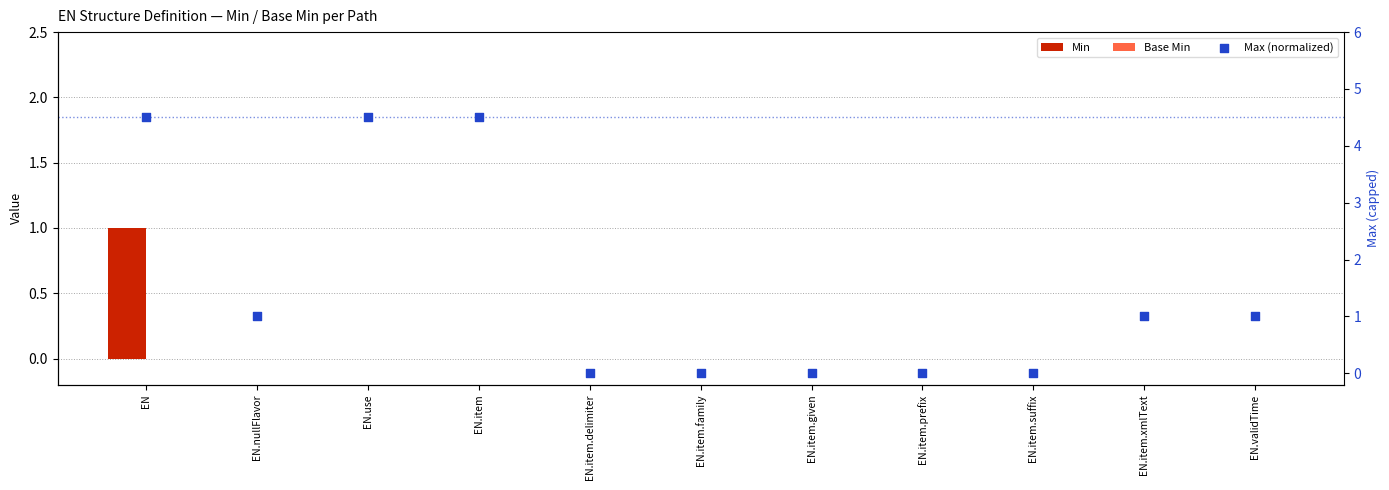

Which series contains the lowest Y value?

Min